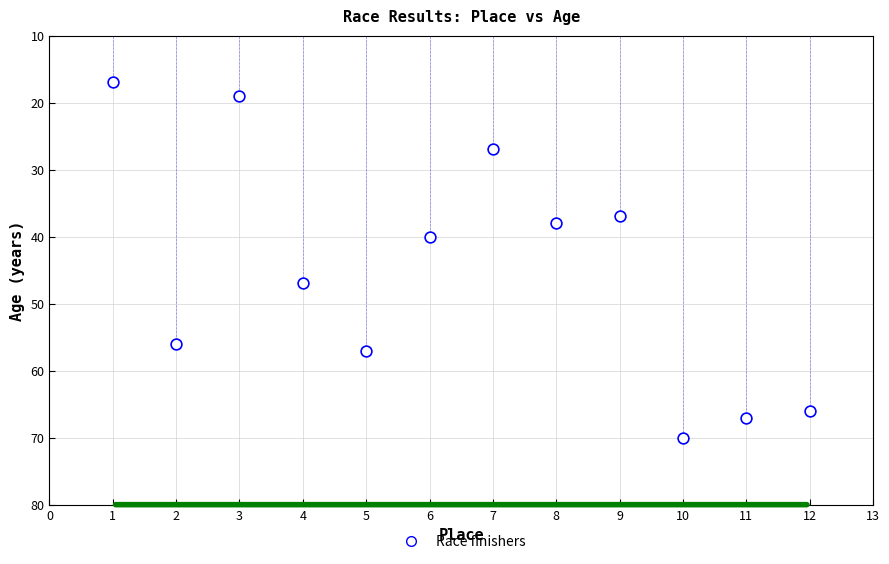

What Y value in the scatter plot is closest to 43?

40